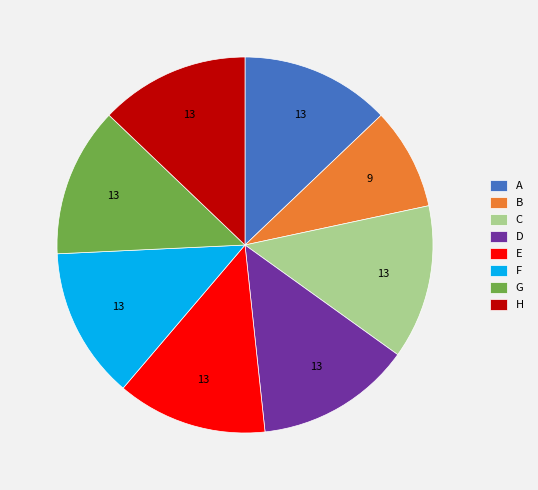

Which slice is the smallest?

B